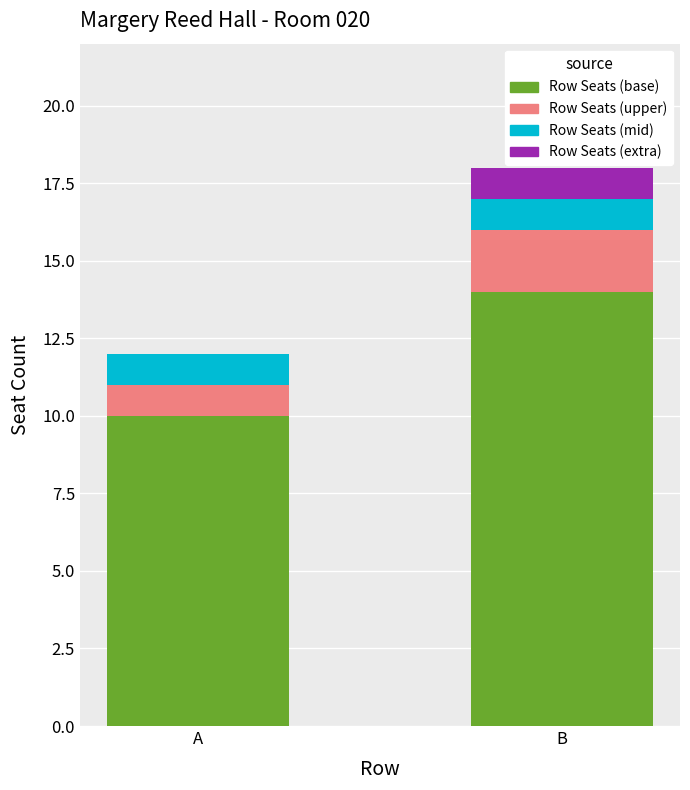

What is the maximum value for Row Seats (base)?

14